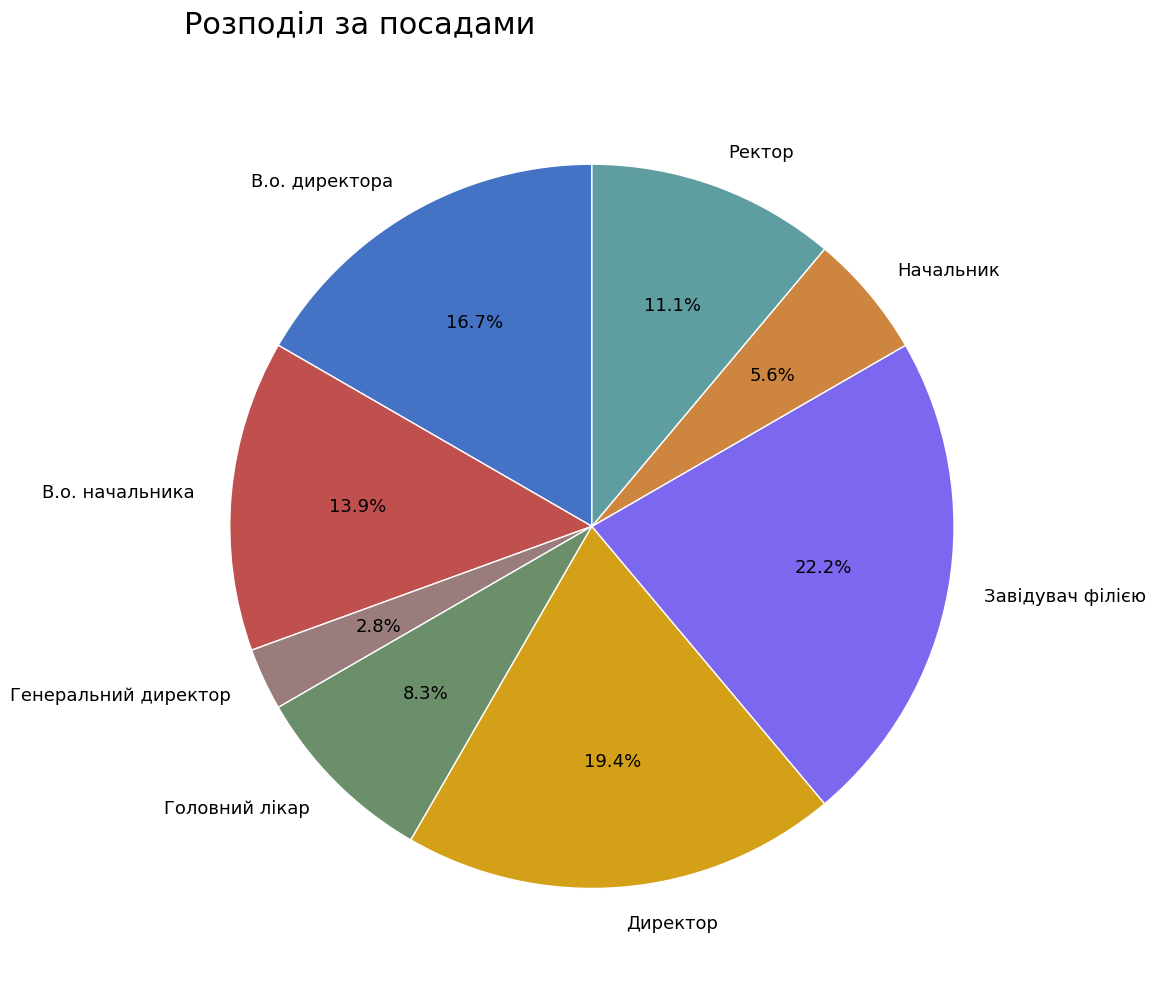

To the nearest percent, what percentage of the pie is Ректор?

11%